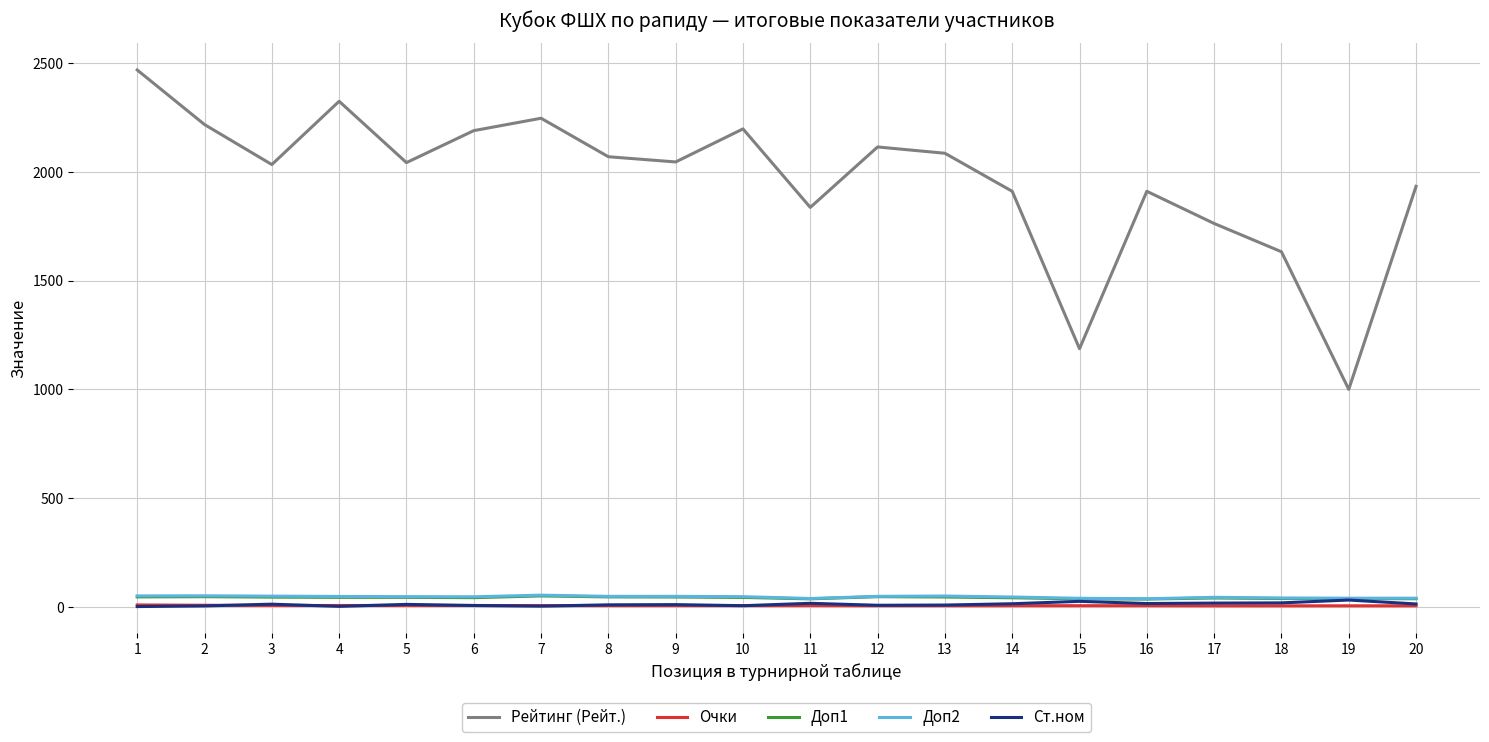

Between 3 and 20, which series saw the biggest shift?

Рейтинг (Рейт.)